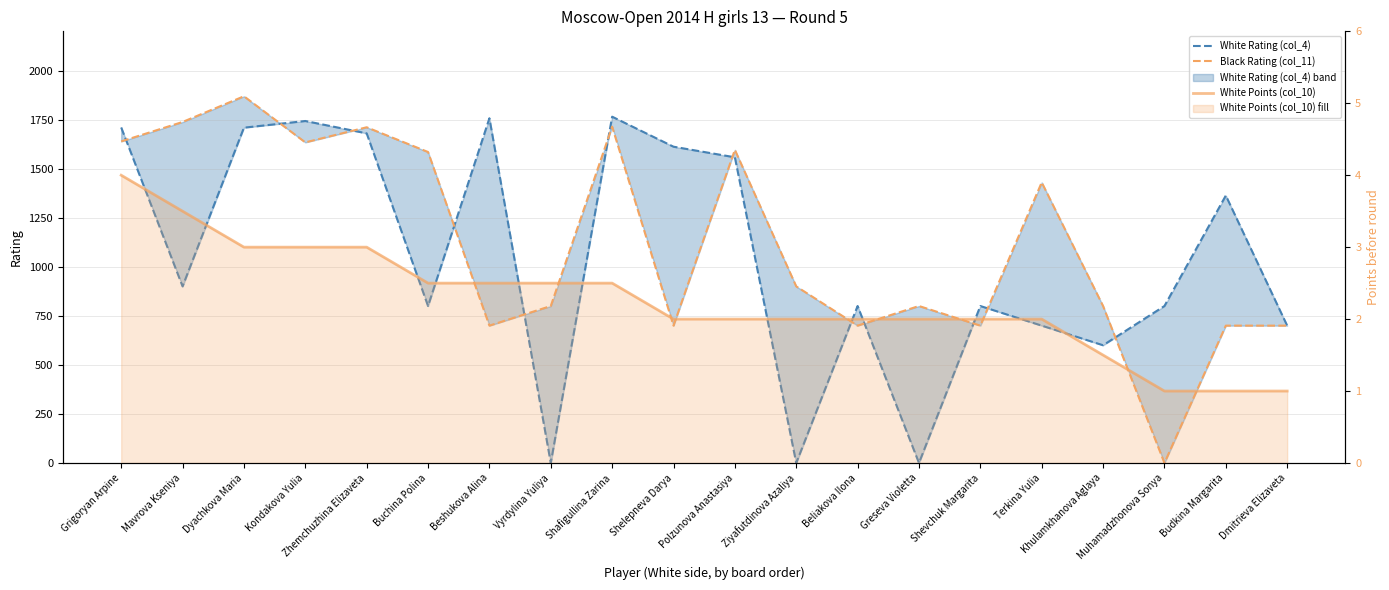

Reading right to left, extract all data points from this chart.

White Rating (col_4): 700.0	1363.0	800.0	600.0	700.0	800.0	0.0	800.0	0.0	1558.0	1612.0	1765.0	0.0	1757.0	800.0	1680.0	1743.0	1709.0	900.0	1710.0
Black Rating (col_11): 700.0	700.0	0.0	800.0	1430.0	700.0	800.0	700.0	900.0	1596.0	700.0	1714.0	800.0	700.0	1585.0	1711.0	1634.0	1869.0	1738.0	1639.0
White Points (col_10): 1.0	1.0	1.0	1.5	2.0	2.0	2.0	2.0	2.0	2.0	2.0	2.5	2.5	2.5	2.5	3.0	3.0	3.0	3.5	4.0